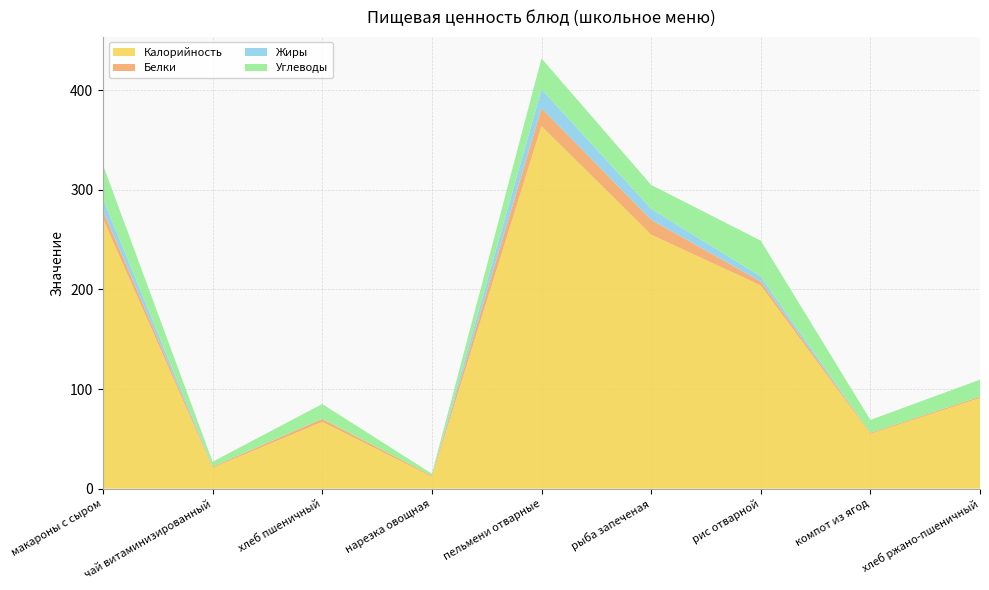

Reading right to left, list all the values displayed in this chart.

Калорийность: 91.0	55.0	204.0	255.0	364.0	12.0	67.0	21.0	271.0
Белки: 1.3	1.0	4.0	15.0	18.0	1.0	3.0	1.0	8.0
Жиры: 0.0	0.0	5.0	11.0	19.0	0.0	0.0	0.0	12.0
Углеводы: 17.1	13.0	36.0	24.0	31.0	2.0	15.0	5.0	34.0